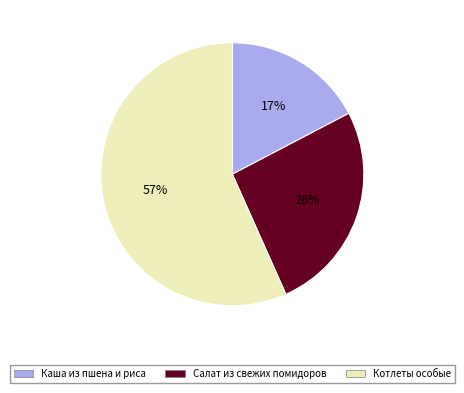

Is Салат из свежих помидоров the majority of the pie?

No